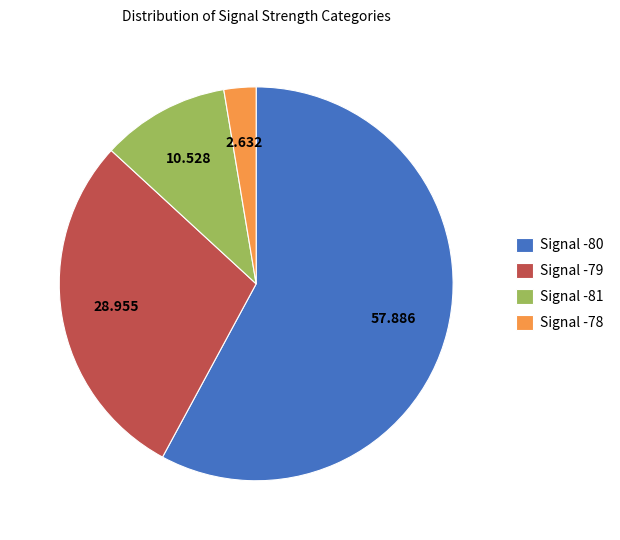

How many segments does this pie chart have?

4